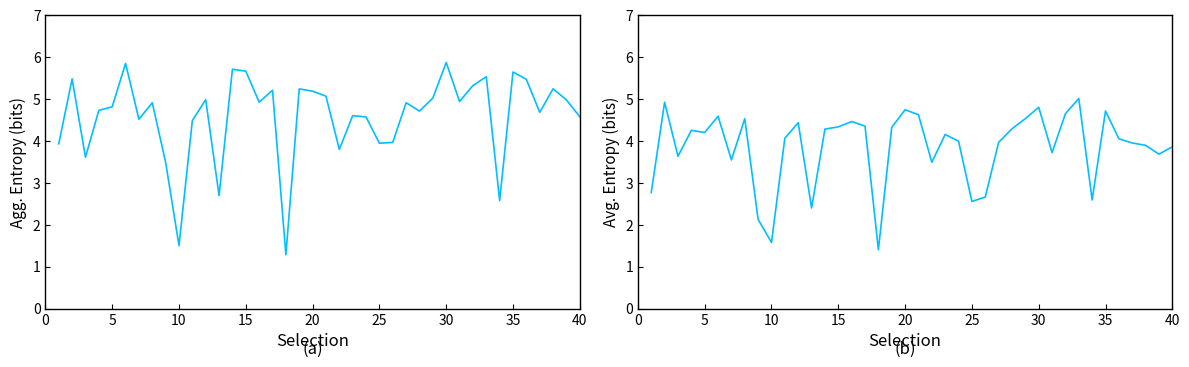

How many data points does each series have?

40